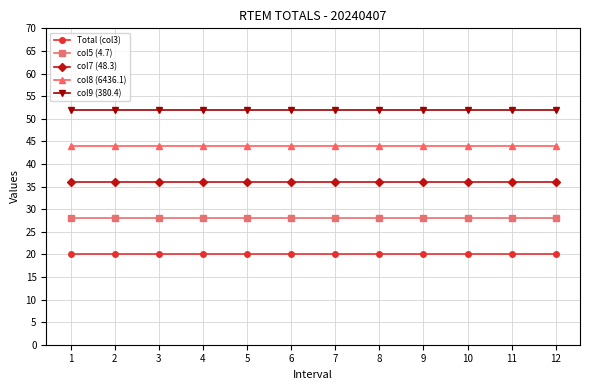

Is it true that col5 (4.7) equals 28 at 11?

True